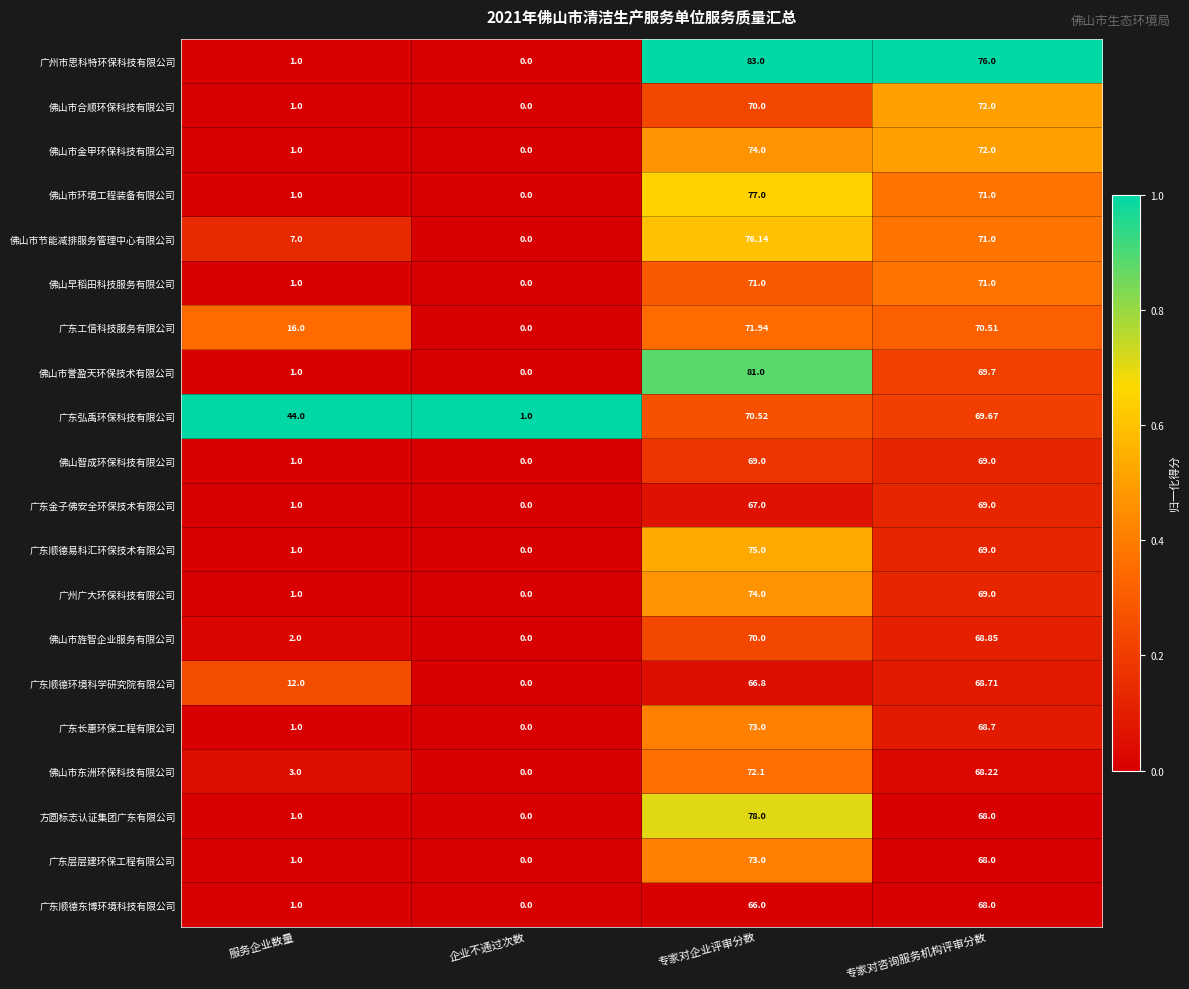

Which series changed the most between 专家对企业评审分数 and 专家对咨询服务机构评审分数?

佛山市誉盈天环保技术有限公司